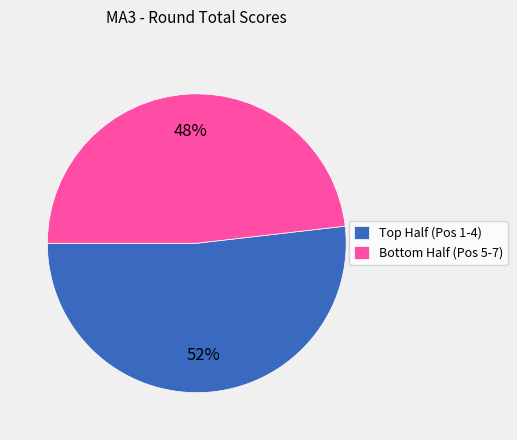

How many slices are in this pie chart?

2